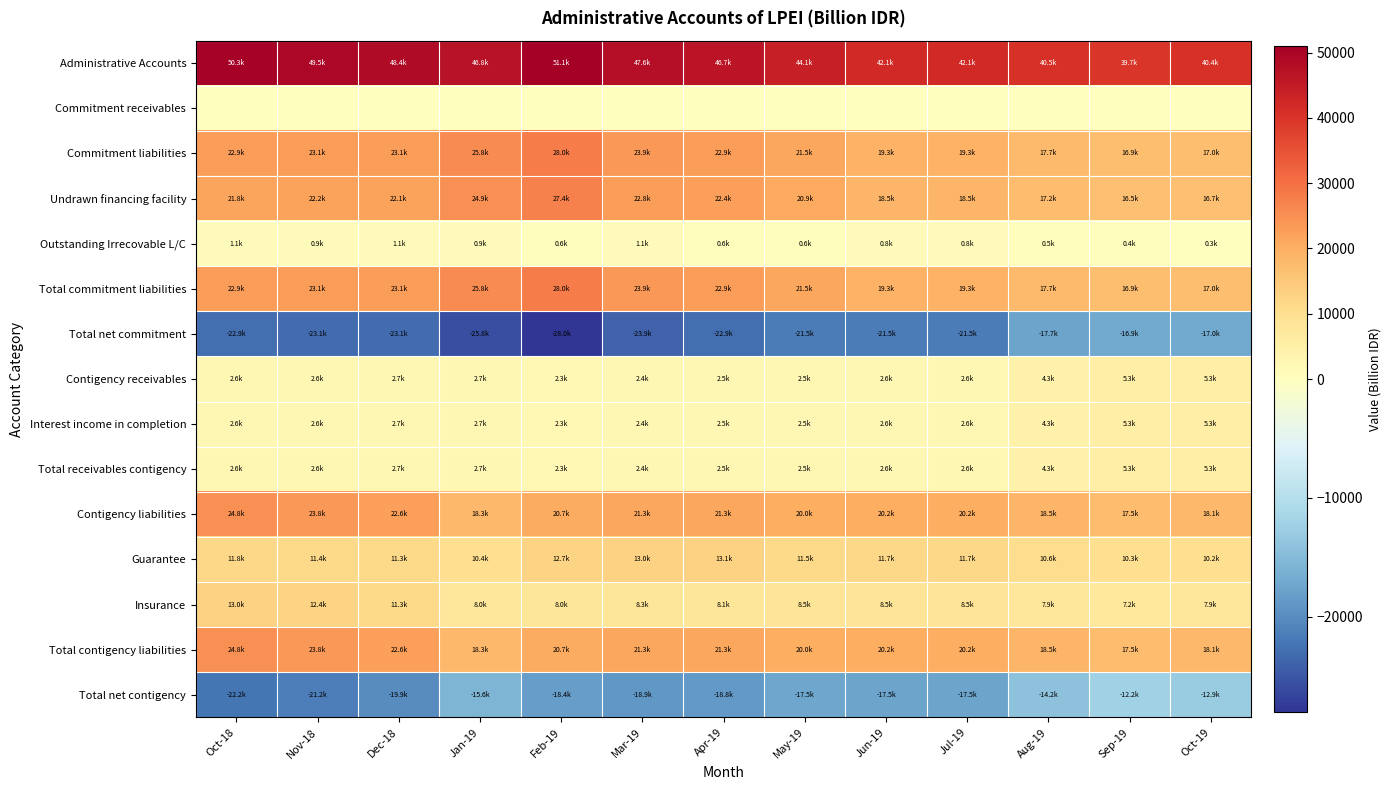

How many data points does each series have?

13